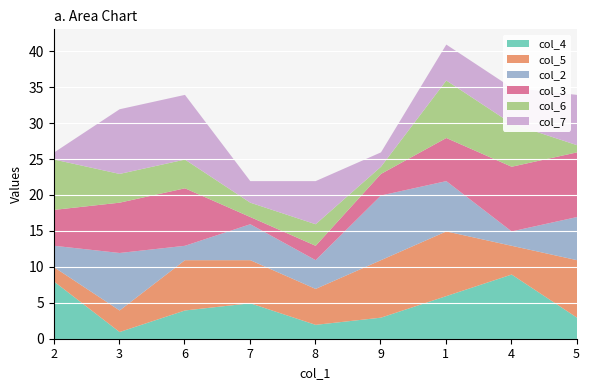

Reading left to right, what are all the values shown in this chart?

col_4: 8	1	4	5	2	3	6	9	3
col_5: 2	3	7	6	5	8	9	4	8
col_2: 3	8	2	5	4	9	7	2	6
col_3: 5	7	8	1	2	3	6	9	9
col_6: 7	4	4	2	3	1	8	6	1
col_7: 1	9	9	3	6	2	5	5	7